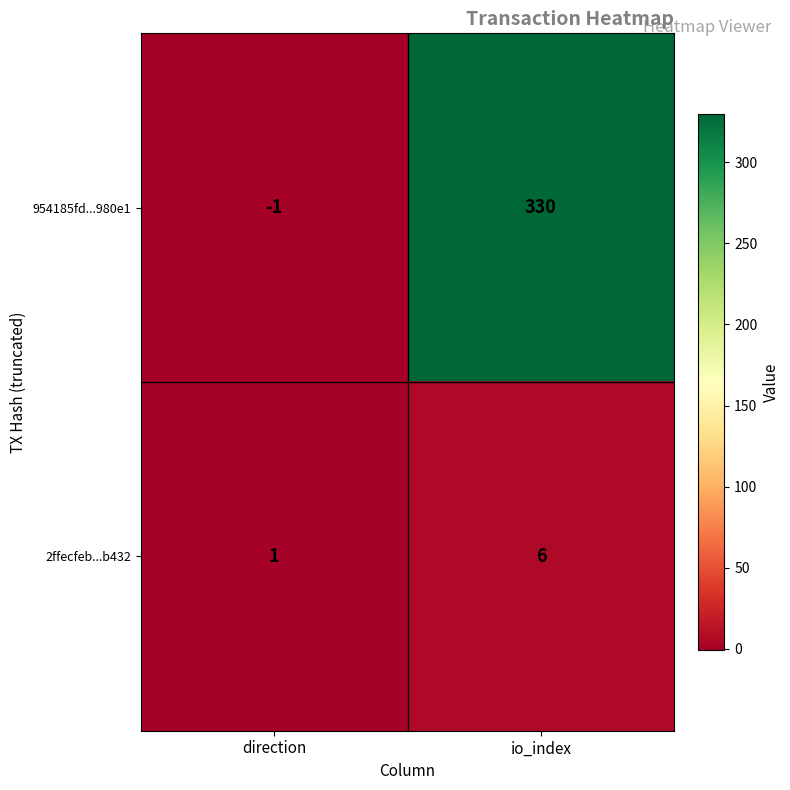

At direction, list the series in order from largest to smallest.

2ffecfeb...b432, 954185fd...980e1